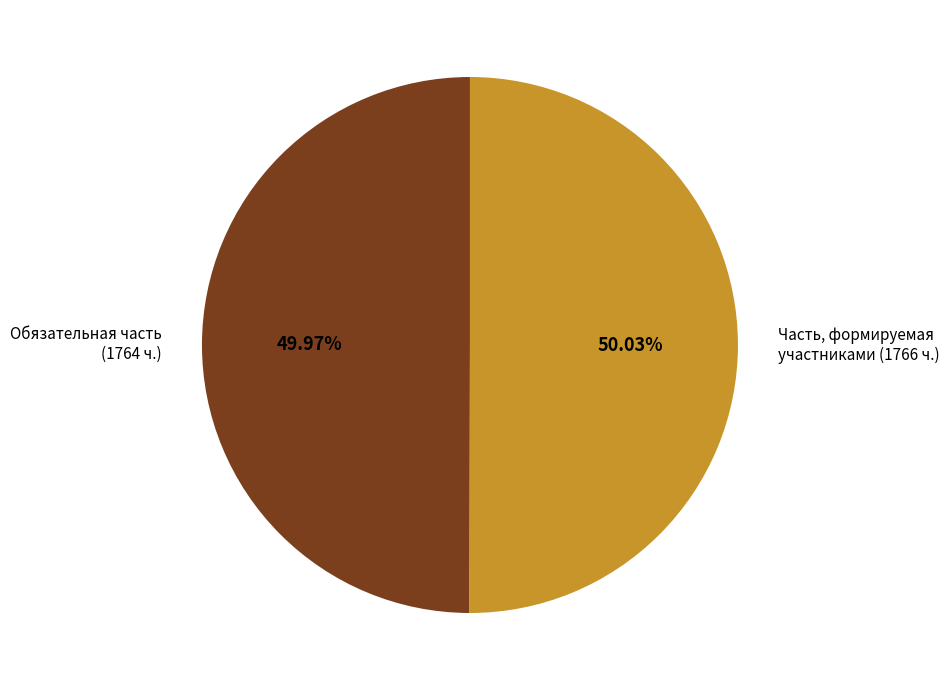

How many slices are in this pie chart?

2